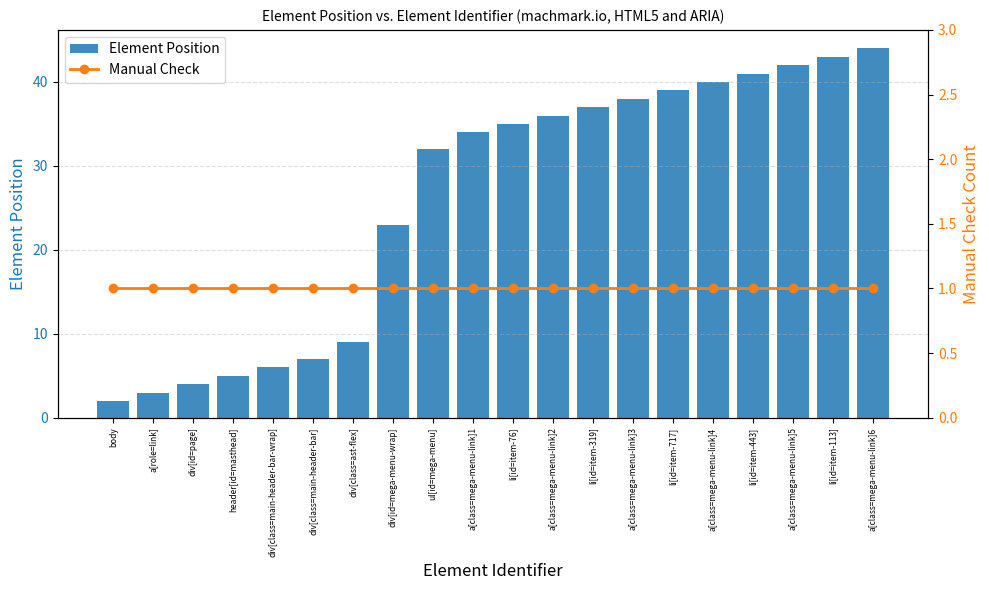

How many data points in Element Position are above 35?

9